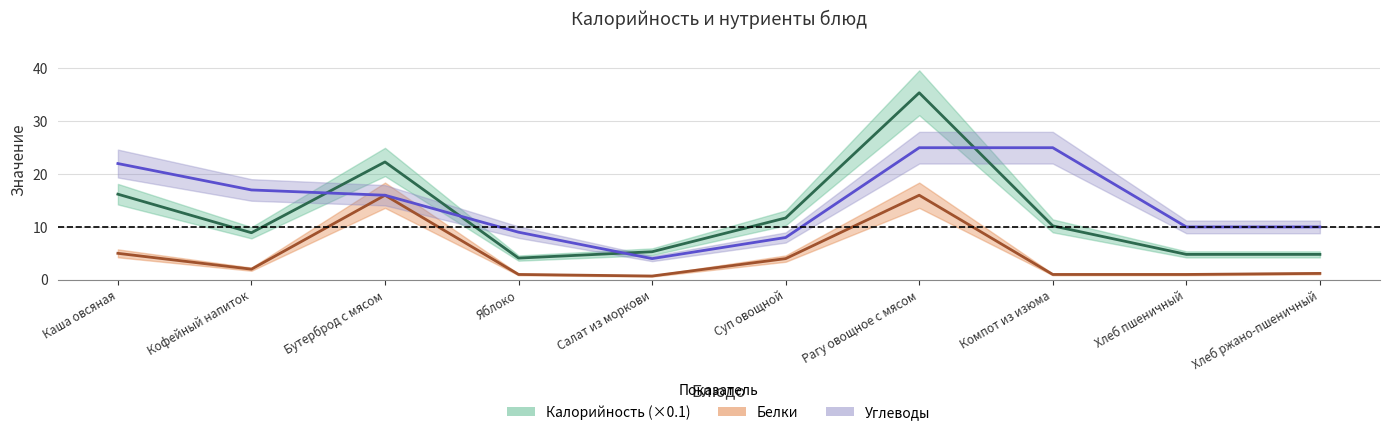

How many categories are shown in the chart?

10